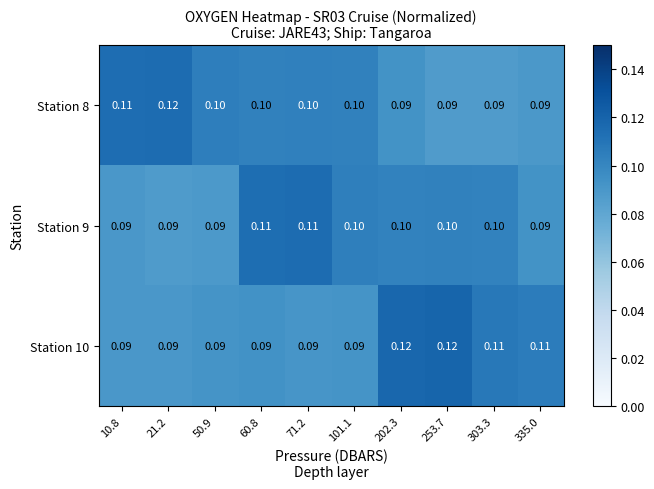

How many series are shown in this chart?

3